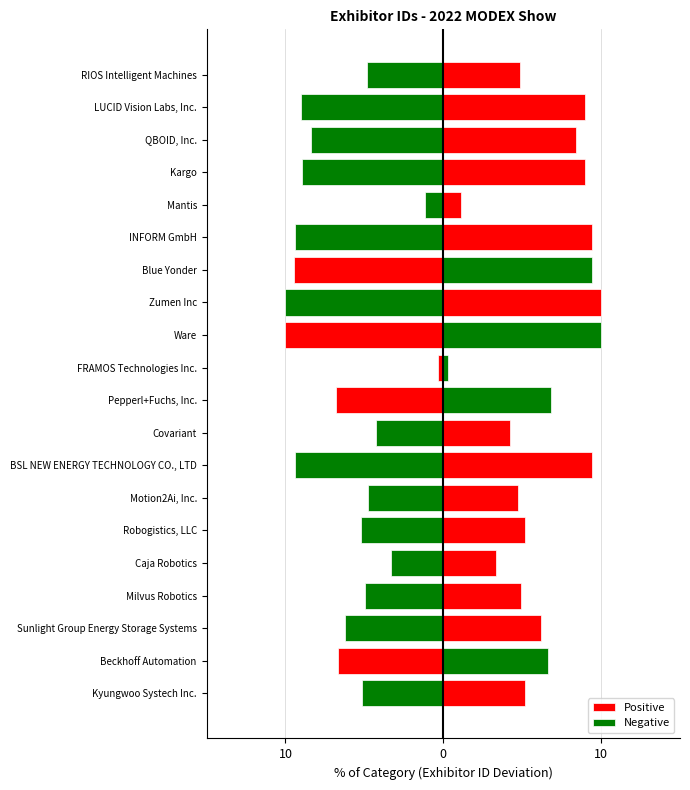

Between INFORM GmbH and Motion2Ai, Inc., which is larger?

INFORM GmbH